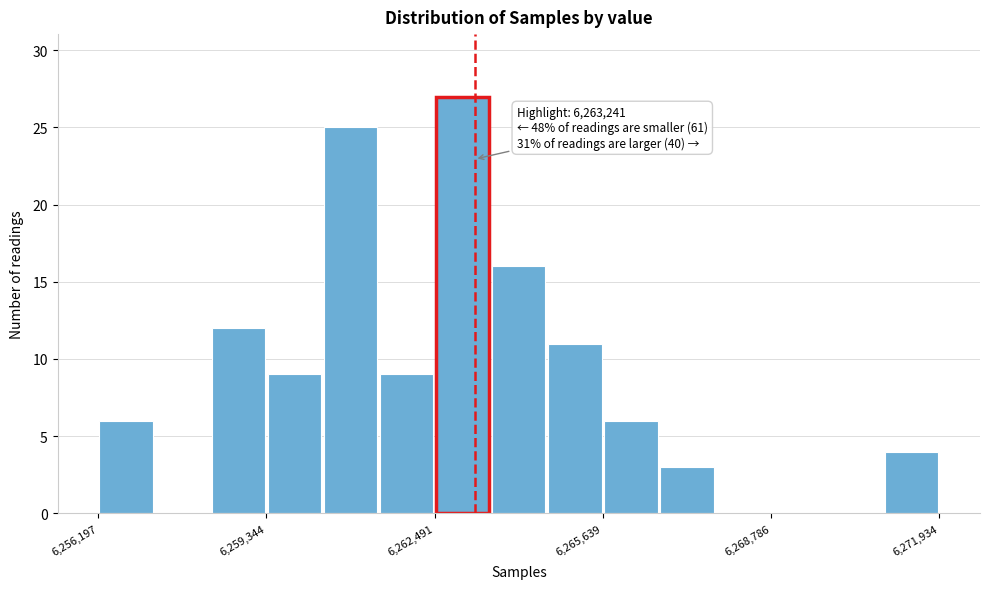

Around what value on the x-axis is the tallest bar? Give the approximate position of its centre, as read against the axis.

6263000